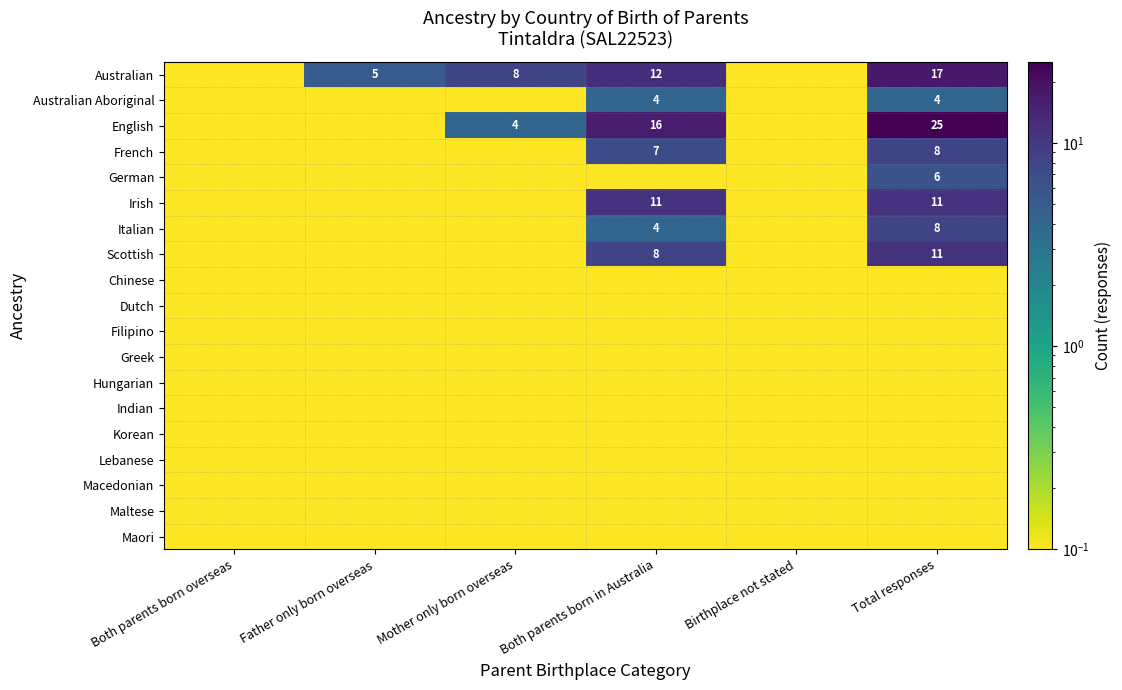

Which series has the largest total across all categories?

English